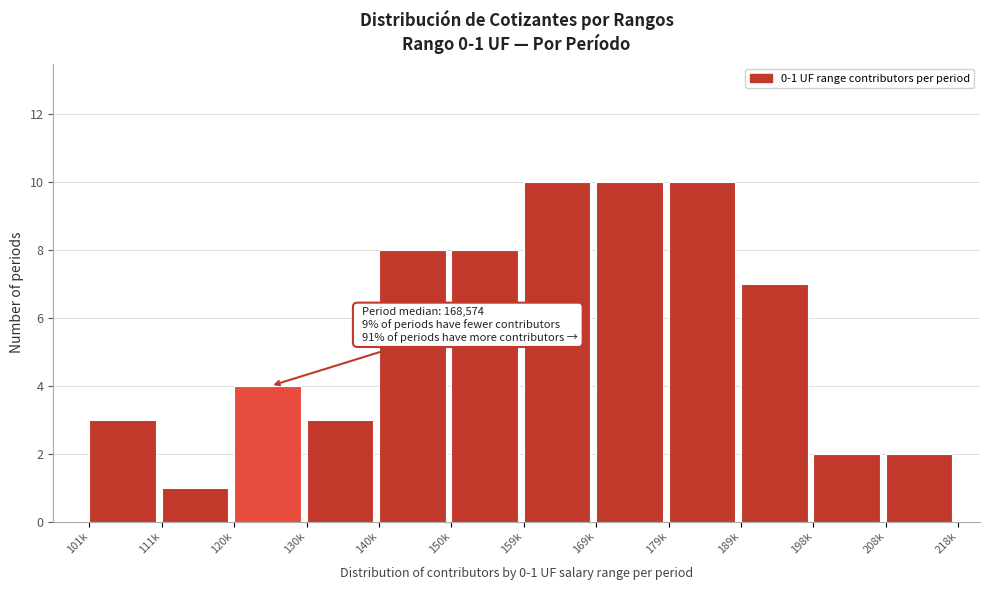

Reading left to right, what are all the values shown in this chart?

3	1	4	3	8	8	10	10	10	7	2	2